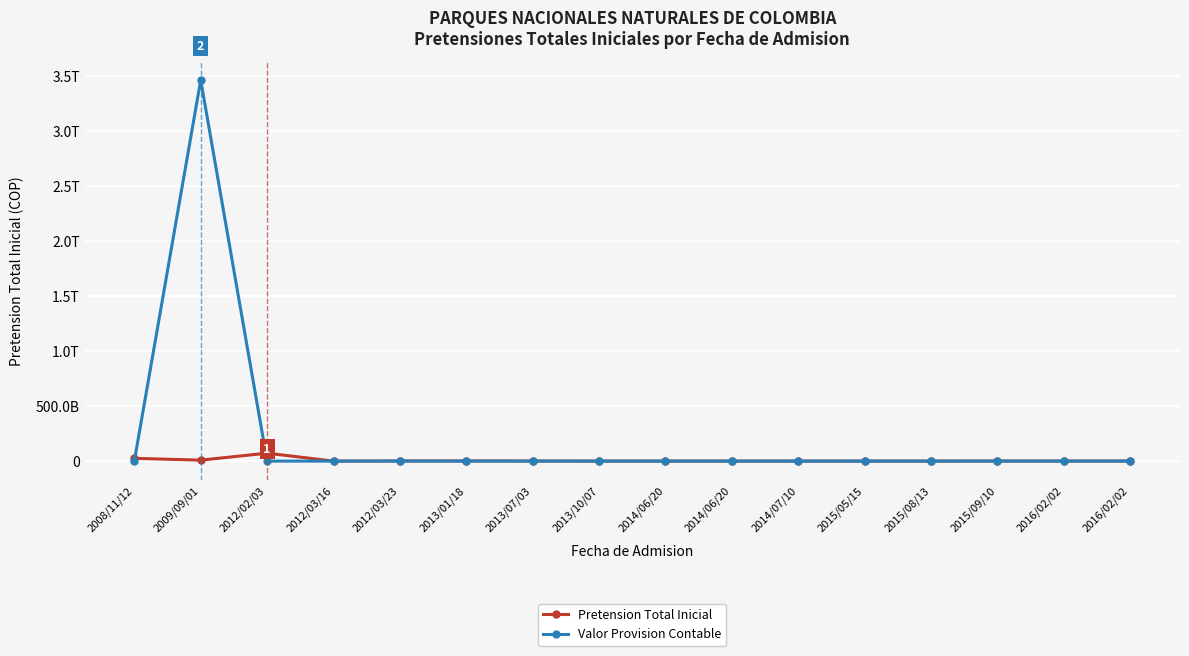

Between 2014/06/20 and 2016/02/02, which series saw the biggest shift?

Pretension Total Inicial